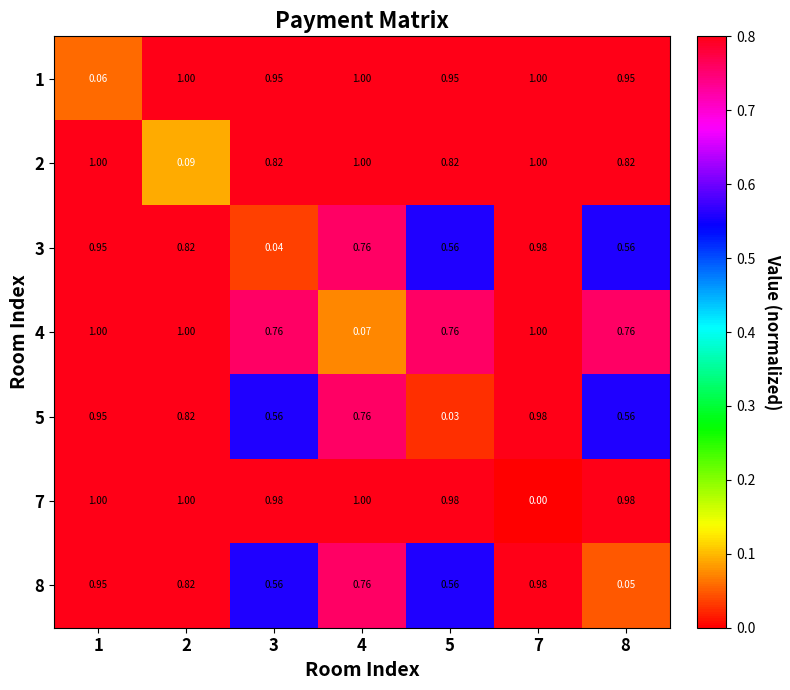

Which series changed the most between 3 and 4?

3